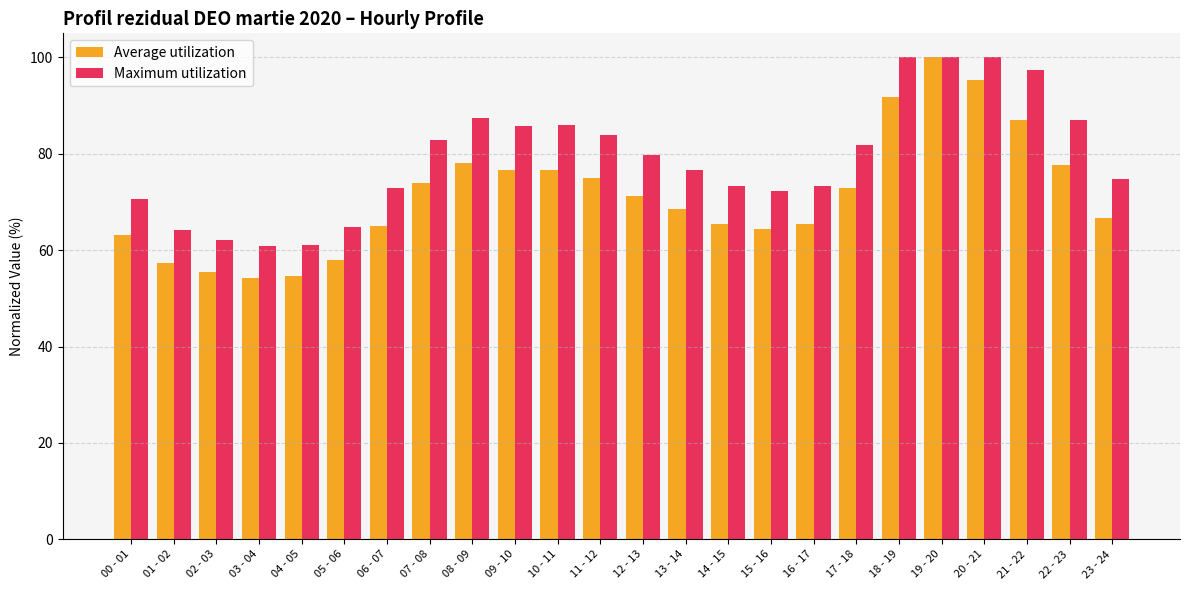

The Maximum utilization series shows 85.9 at 10 - 11. True or false?

True